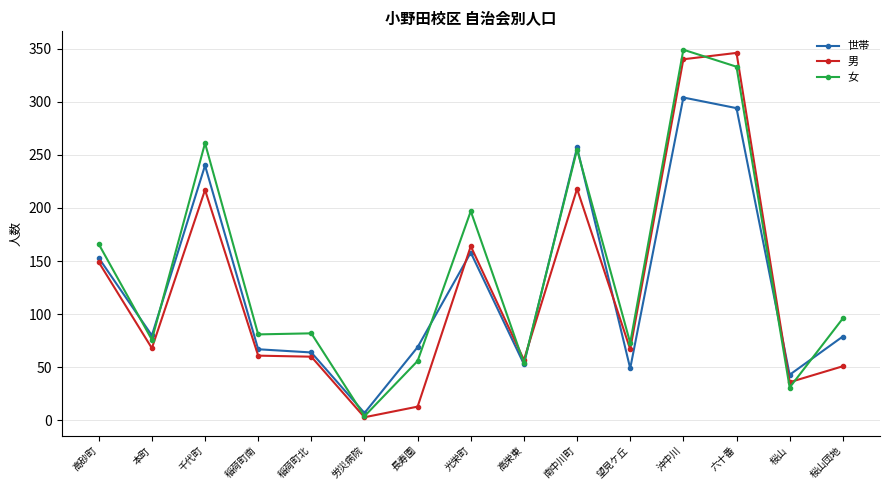

How many lines are shown in the chart?

3